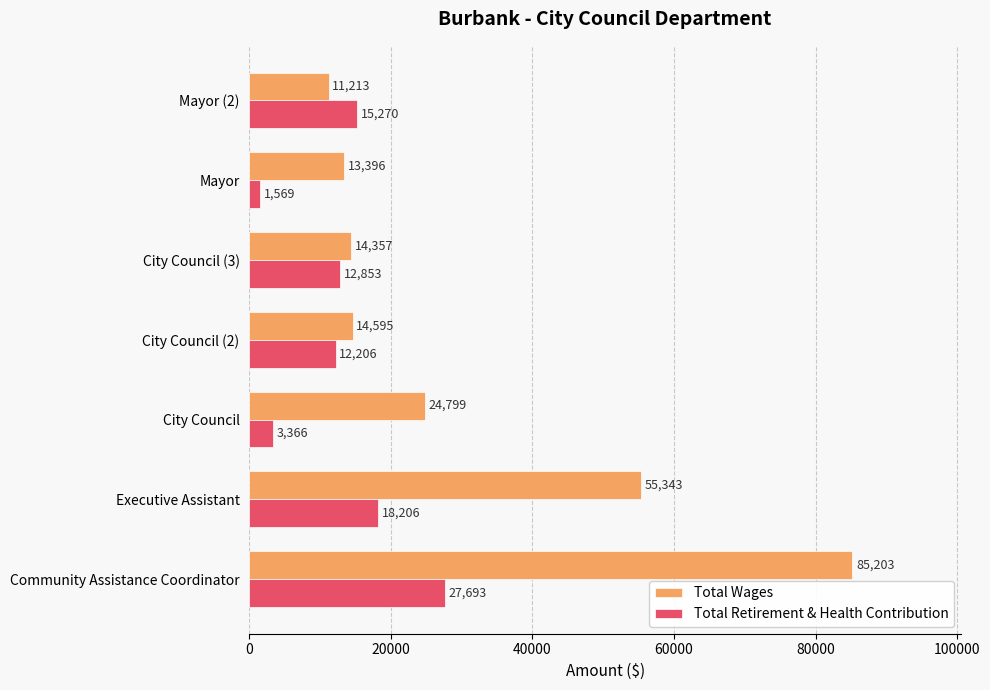

What is the difference between the maximum and second lowest values in the Total Wages series?

71807